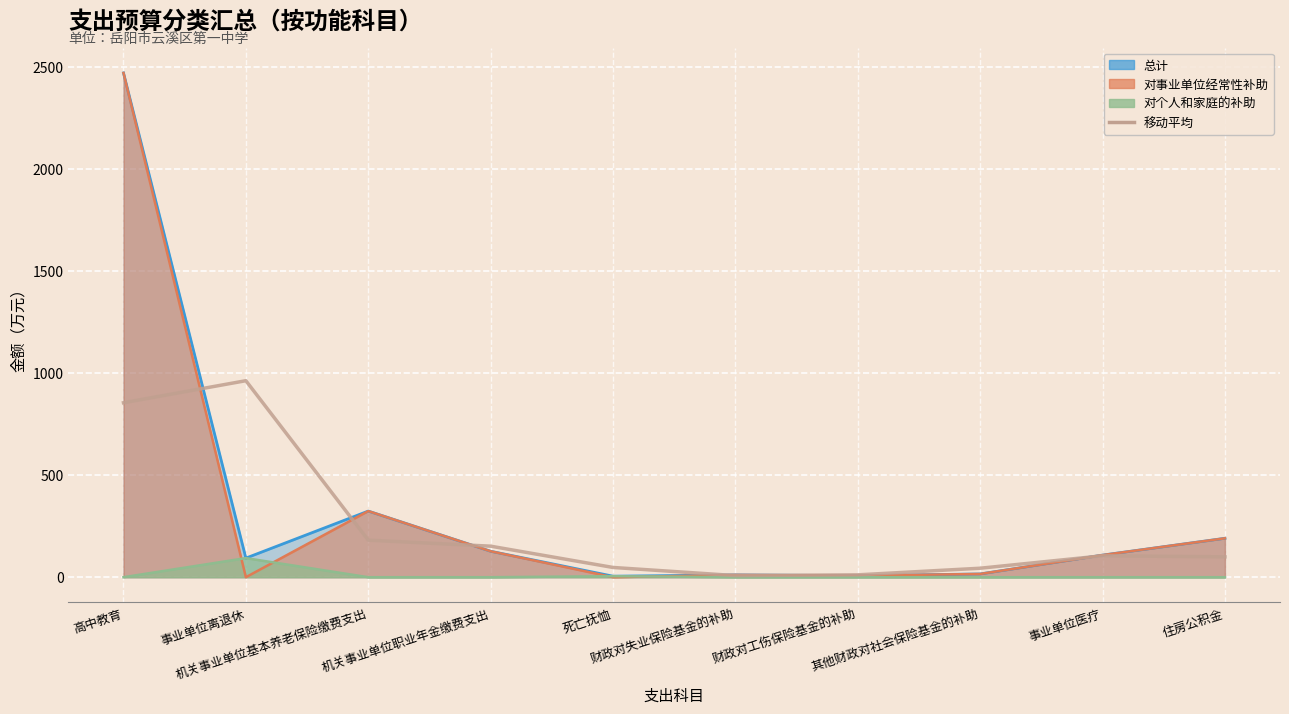

Approximately how many times larger is the value at 财政对工伤保险基金的补助 compared to 机关事业单位职业年金缴费支出?

0.1